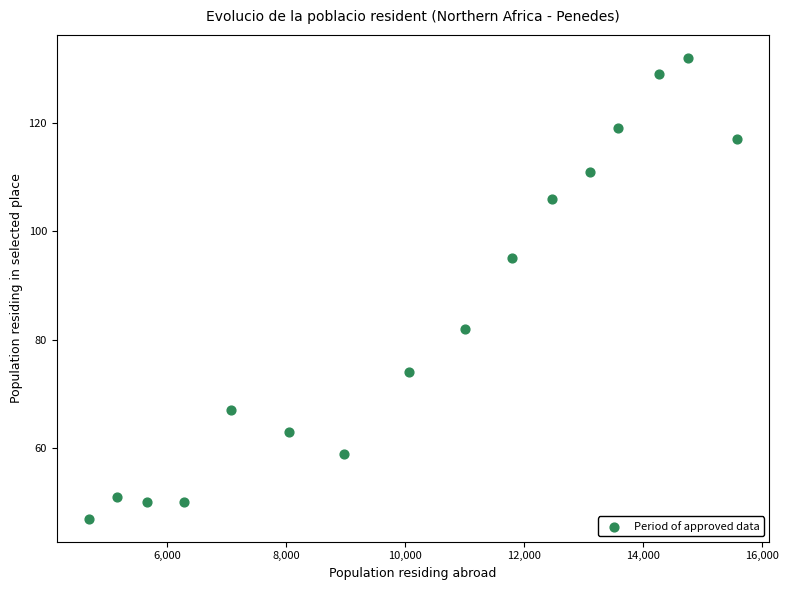

What is the range of Y values (max minus min)?

85